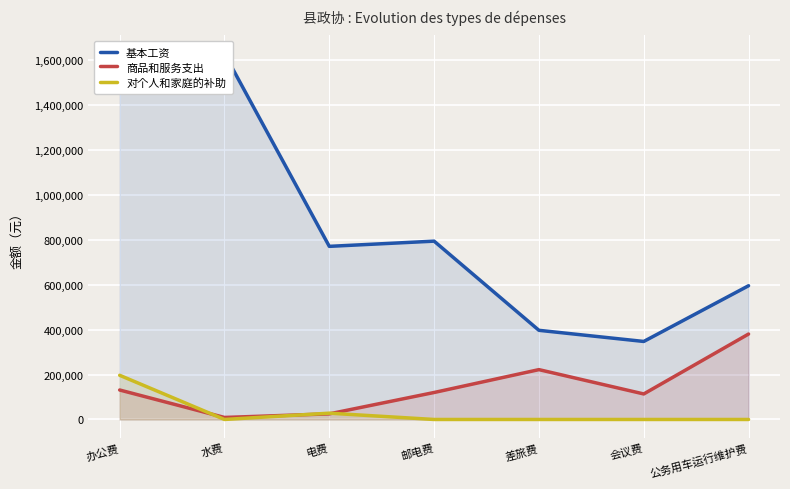

What is the highest value of the 商品和服务支出 series?

380000.0